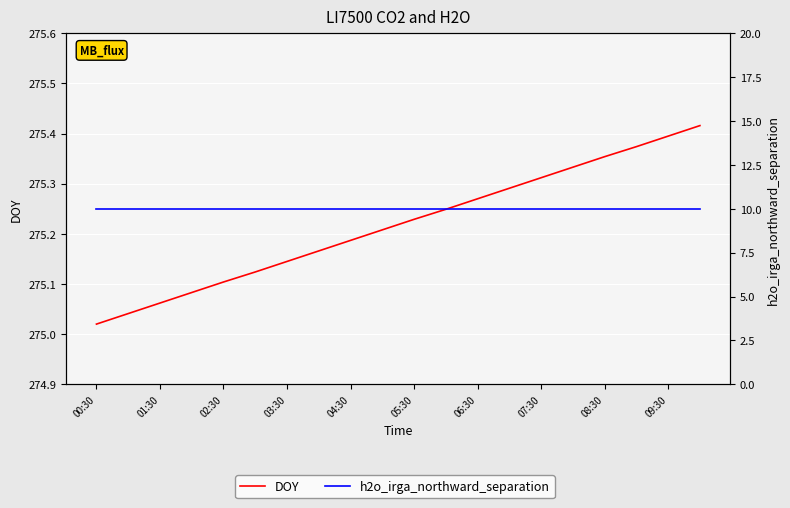

What are all the series names shown in the legend?

DOY, h2o_irga_northward_separation